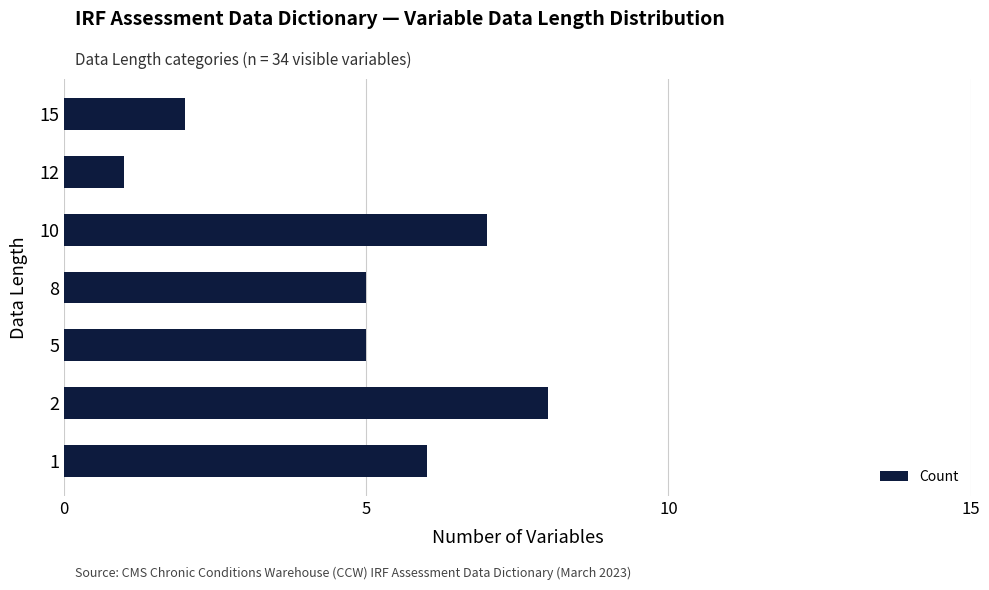

Reading top to bottom, transcribe all the data shown in this chart.

15=2	12=1	10=7	8=5	5=5	2=8	1=6